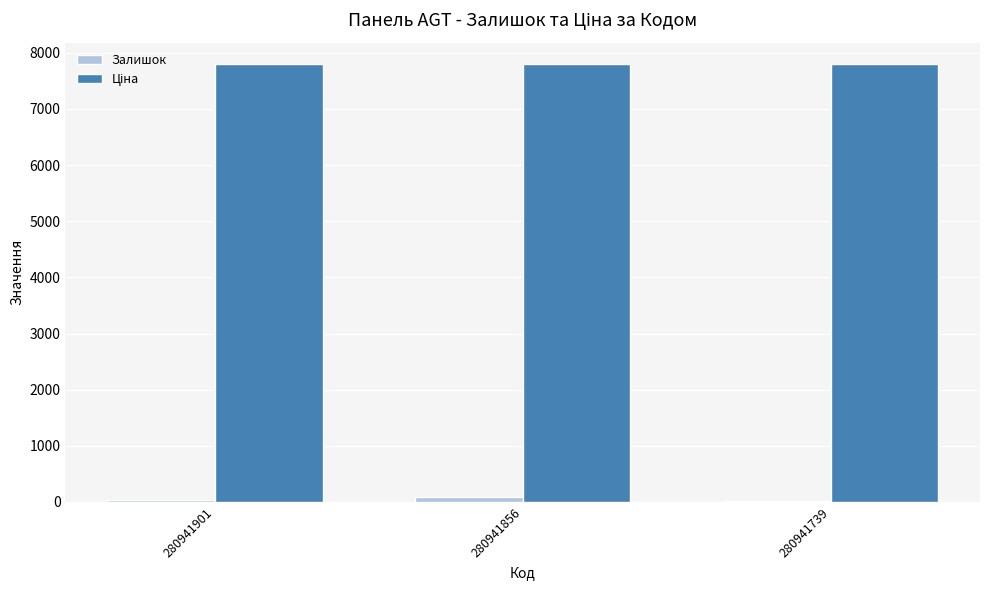

Is it true that Залишок equals 21.0 at 280941739?

True